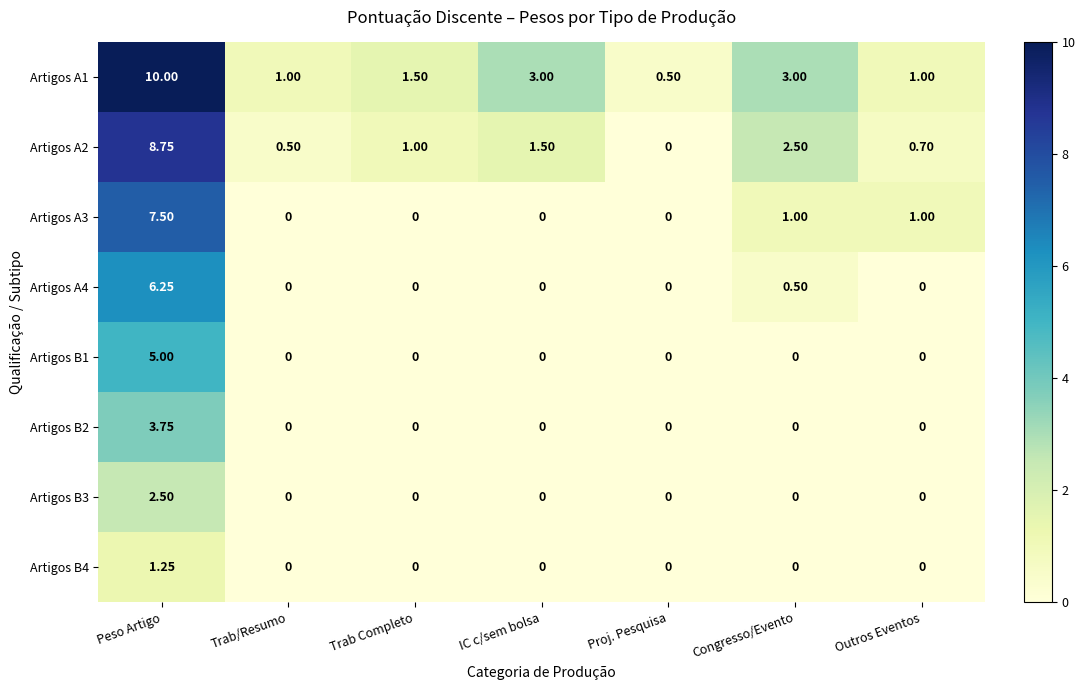

What is the total value across all series at Outros Eventos?

2.7